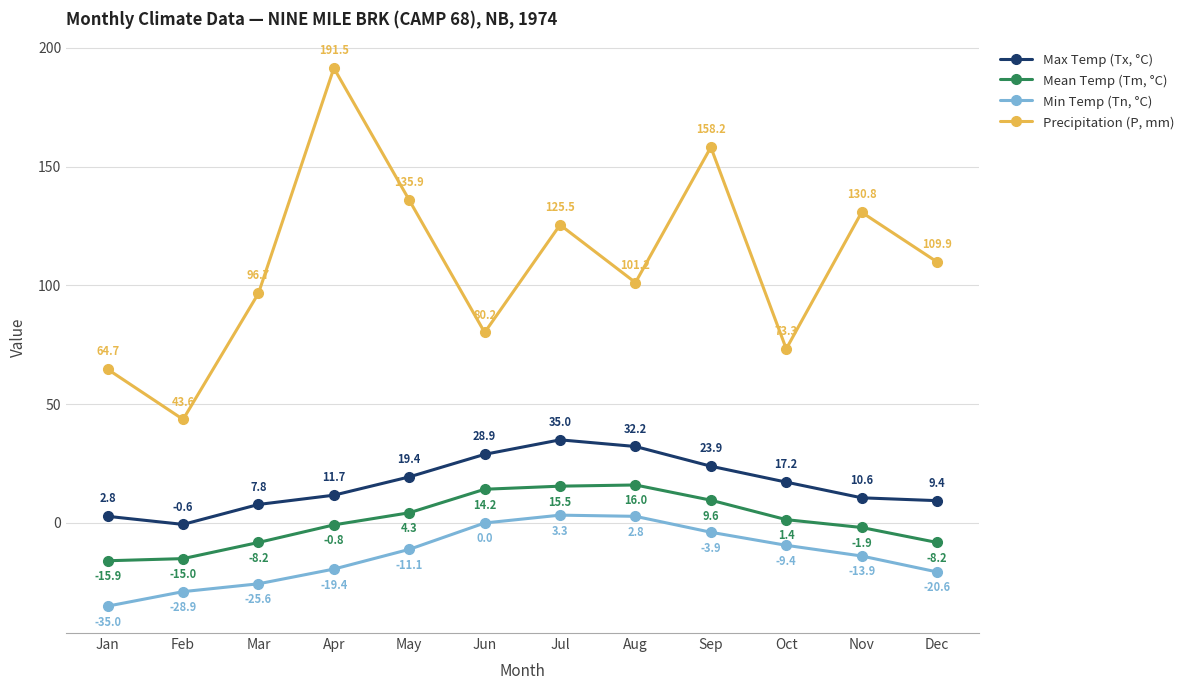

What is the smallest value displayed?

-35.0